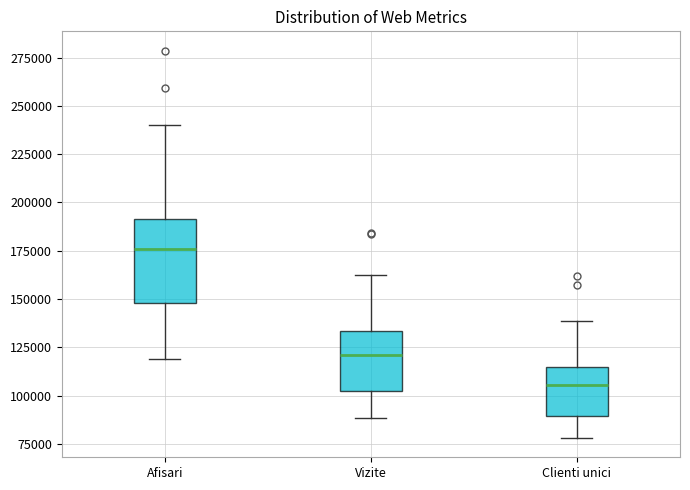

Reading left to right, read every box against the y-axis: the position of its median line, the range the box covers, and the ends of its whiskers. The values are not printed on the chart, so give them approximately, as read against the axis.

Afisari: median 175000, box 150000 to 190000, whiskers 120000 to 240000
Vizite: median 120000, box 100000 to 135000, whiskers 90000 to 160000
Clienti unici: median 105000, box 90000 to 115000, whiskers 80000 to 140000